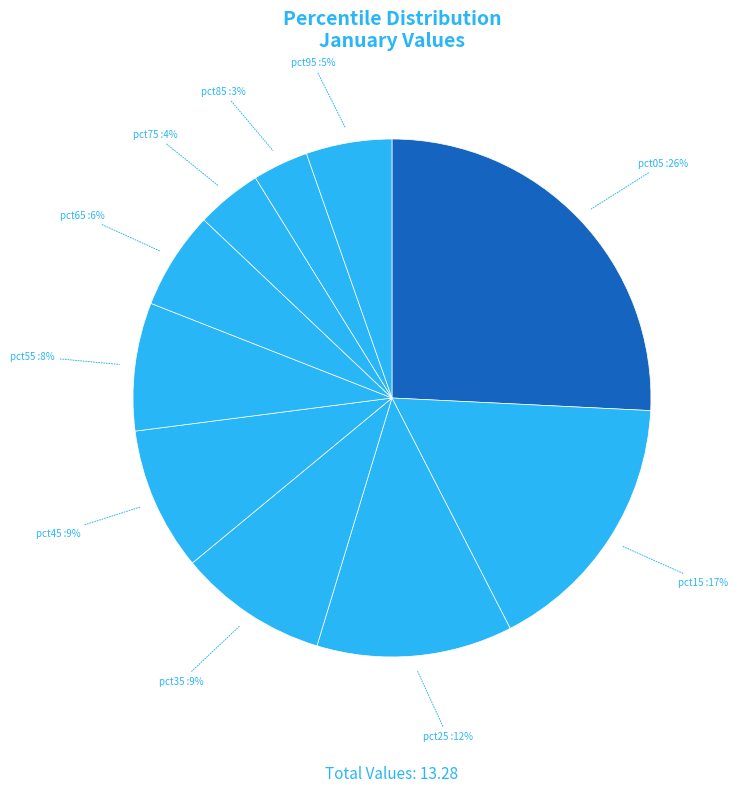

Between pct15 and pct55, which is larger?

pct15